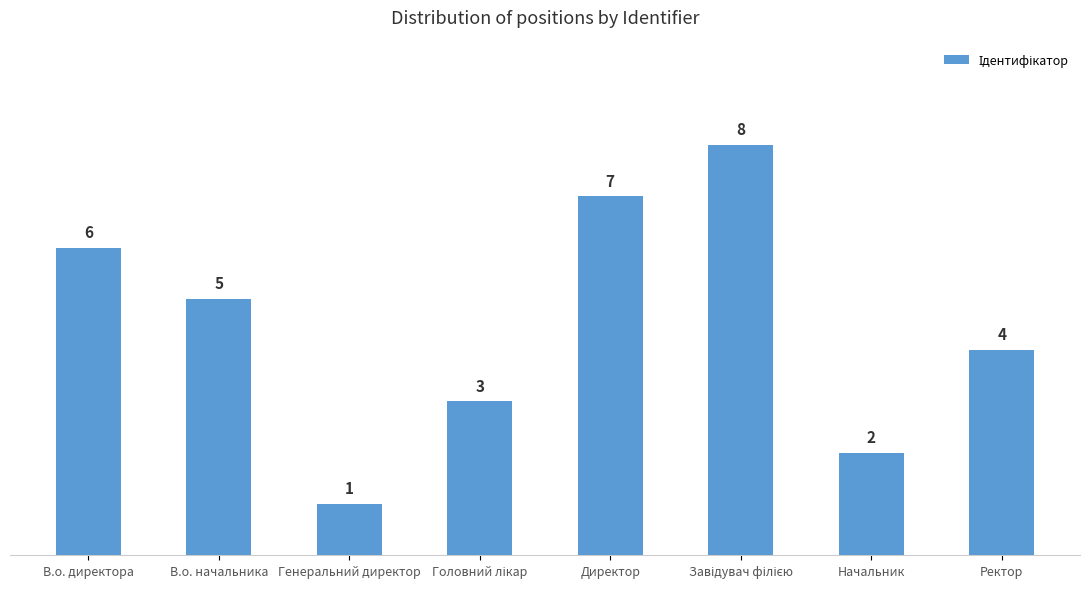

What is the difference between the maximum and second lowest values?

6